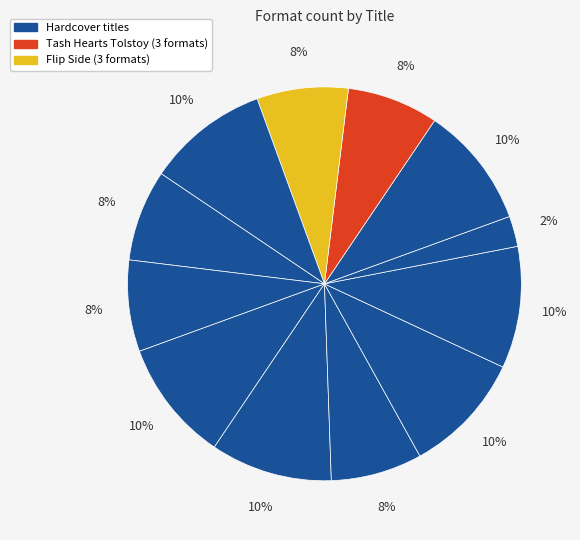

How many segments does this pie chart have?

12